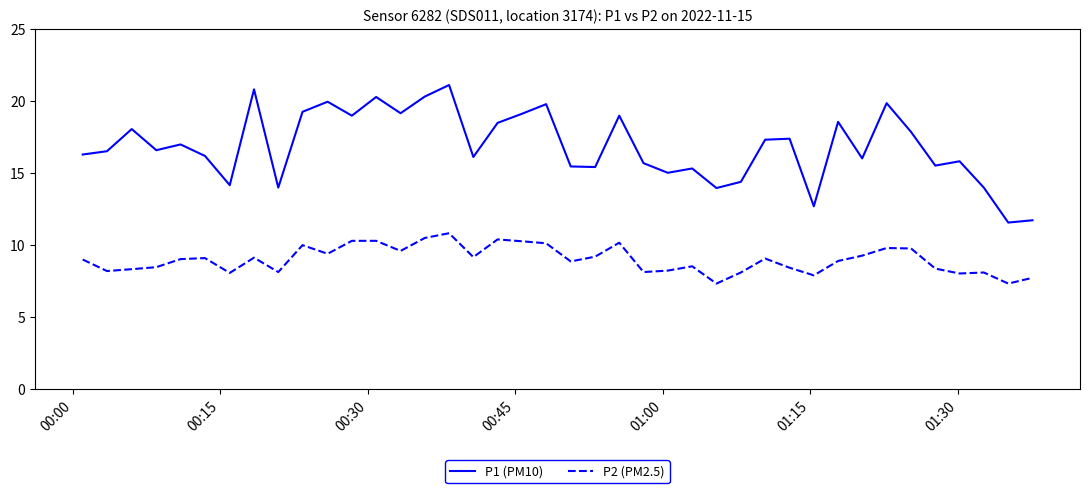

True or false: P1 (PM10) and P2 (PM2.5) intersect in this chart.

False